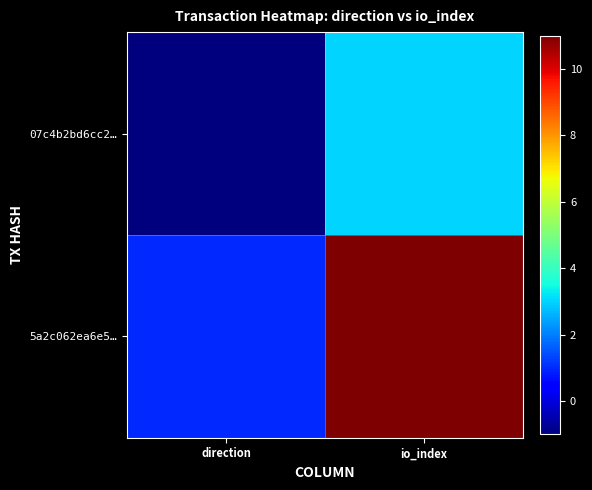

Reading left to right, list all the values displayed in this chart.

07c4b2bd6cc2…: direction=-1	io_index=3
5a2c062ea6e5…: direction=1	io_index=11